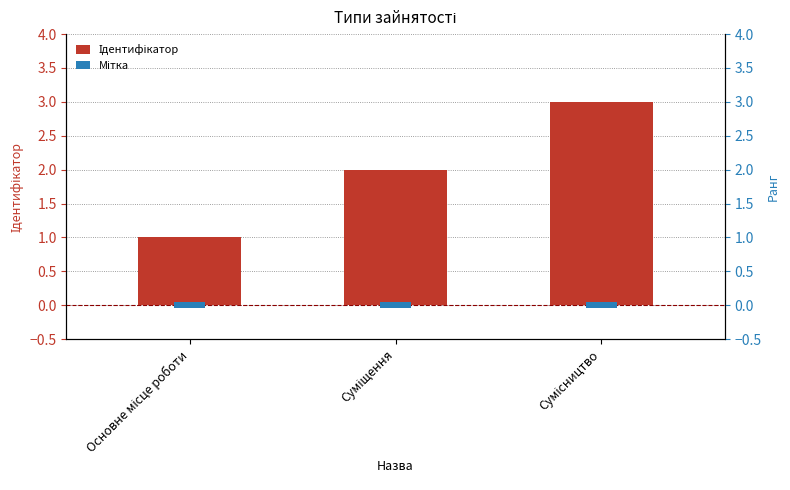

At how many categories does at least one series exceed 0?

3